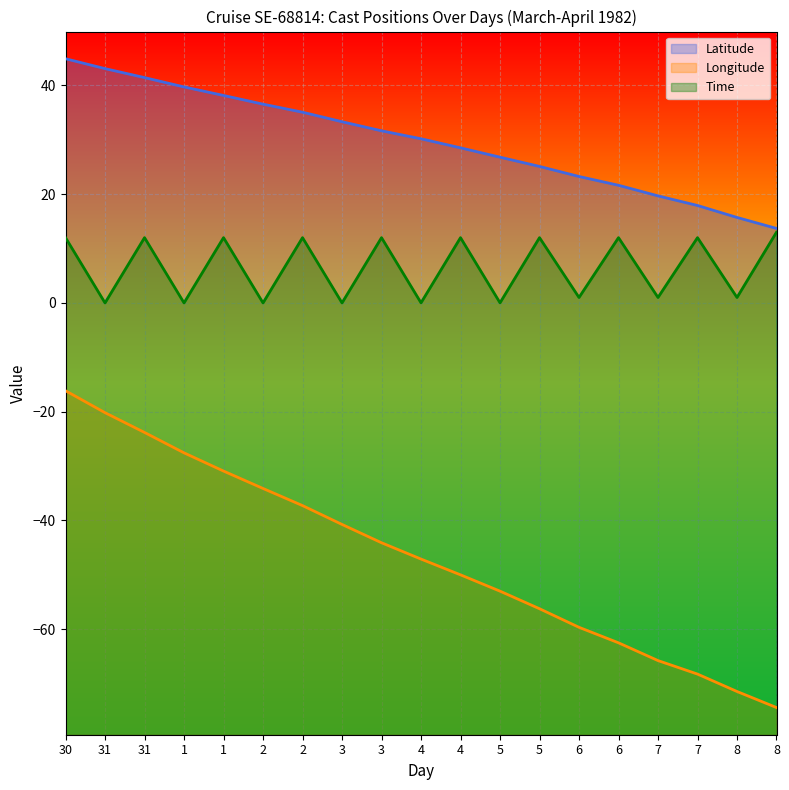

Which label corresponds to the smallest value in the chart?

8